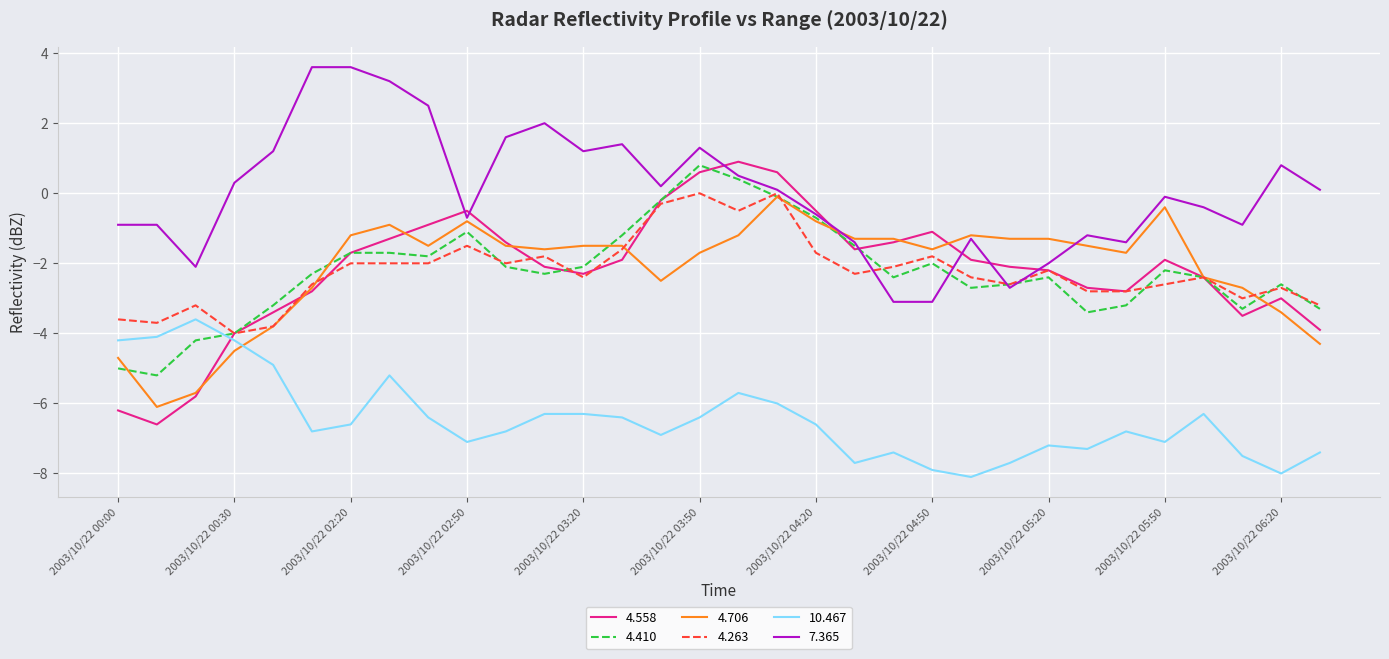

What is the greatest value displayed?

3.6